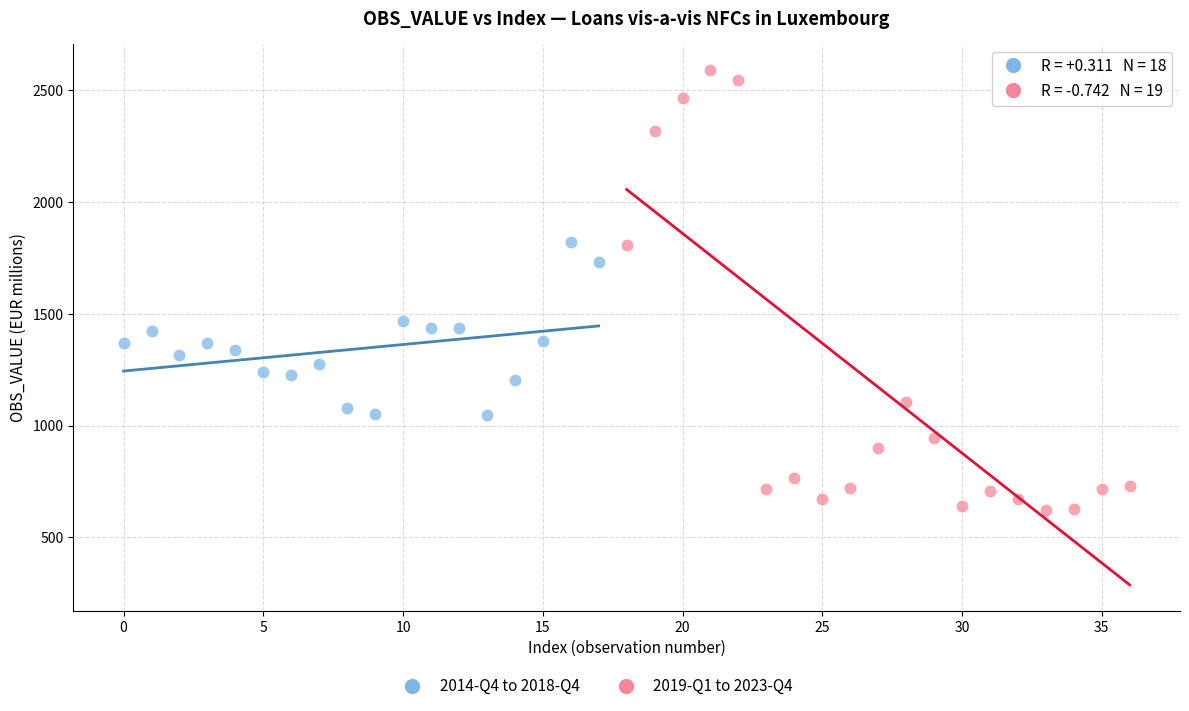

Which series has the widest spread of Y values?

2019-Q1 to 2023-Q4